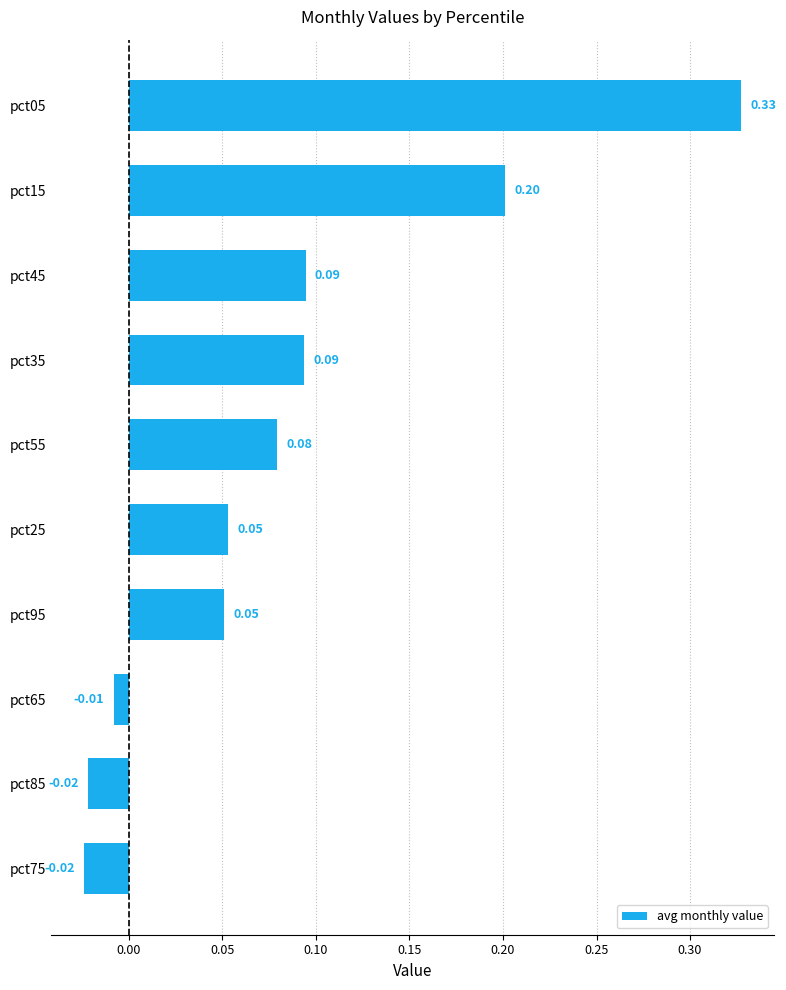

What is the difference between the maximum and minimum values?

0.4